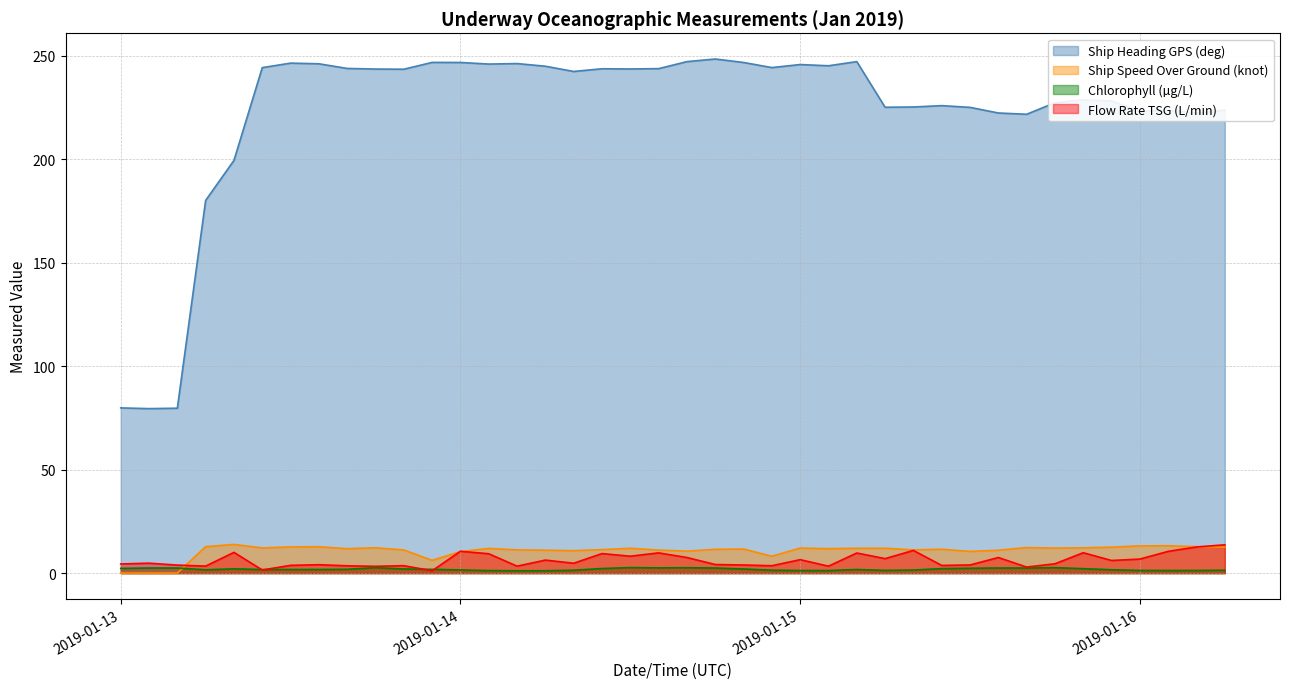

Where is the first local maximum for chlorophyll_ugperl?

2019-01-13T02:00:00